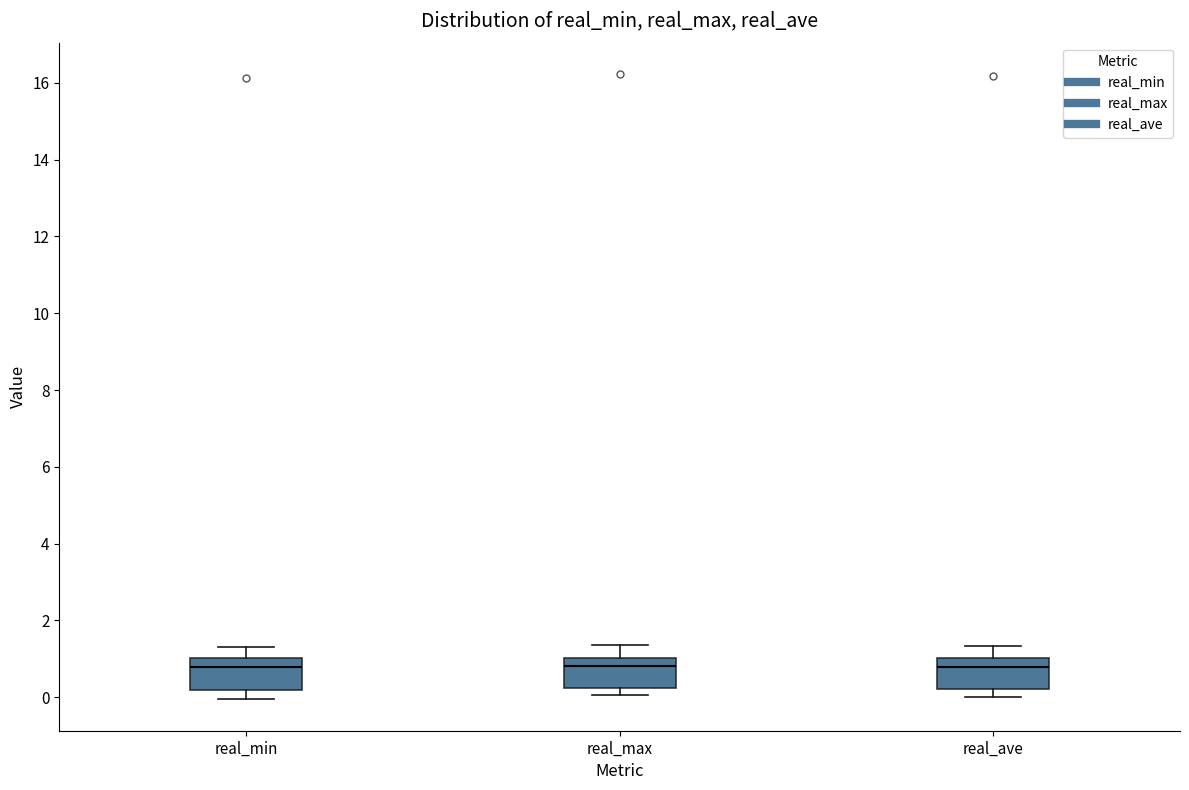

Reading left to right, read every box against the y-axis: the position of its median line, the range the box covers, and the ends of its whiskers. The values are not printed on the chart, so give them approximately, as read against the axis.

real_min: median 0.8, box 0.2 to 1.0, whiskers 0.0 to 1.4
real_max: median 0.8, box 0.2 to 1.0, whiskers 0.0 to 1.4
real_ave: median 0.8, box 0.2 to 1.0, whiskers 0.0 to 1.4